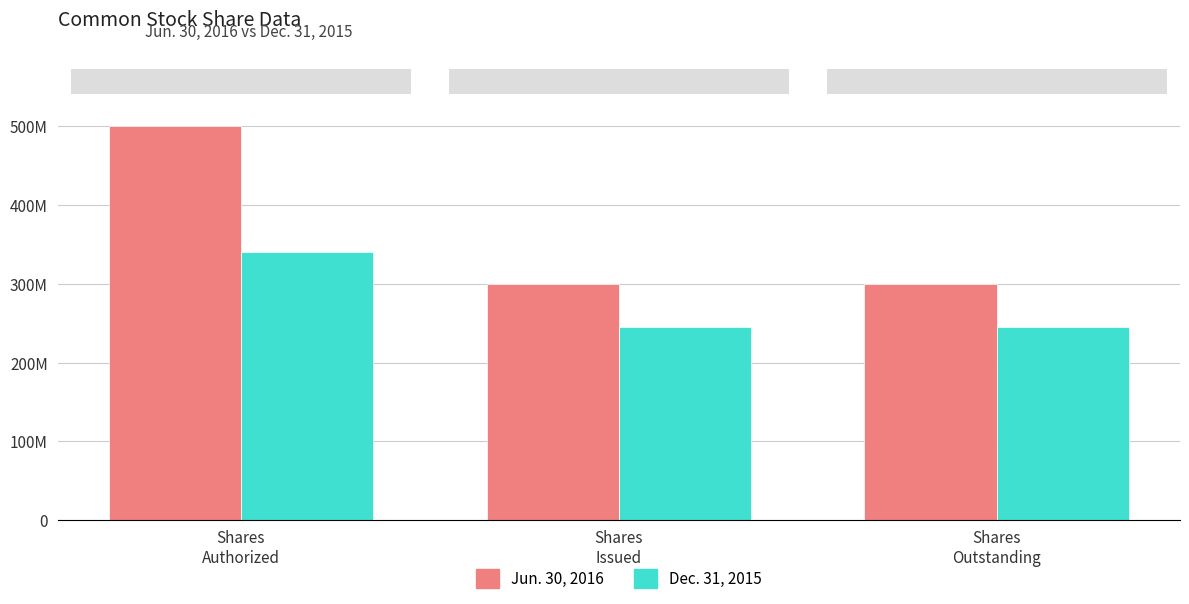

Is the value of Jun. 30, 2016 at Shares
Outstanding greater than the value of Dec. 31, 2015 at Shares
Outstanding?

Yes